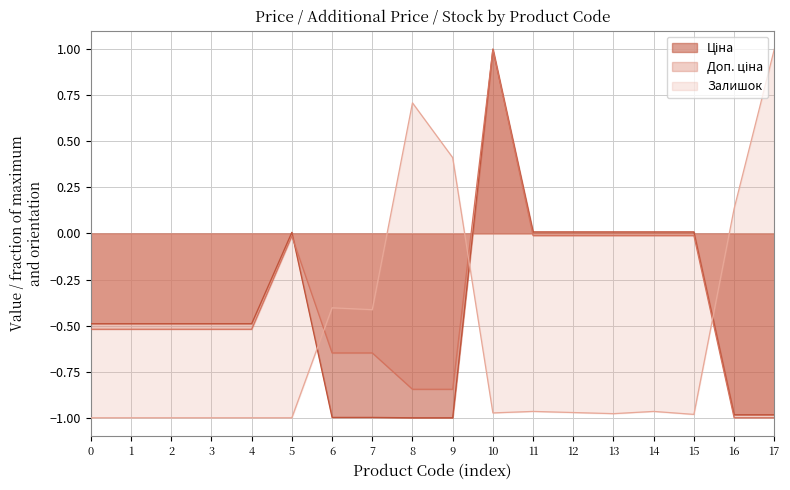

At which label does Залишок reach its peak?

17